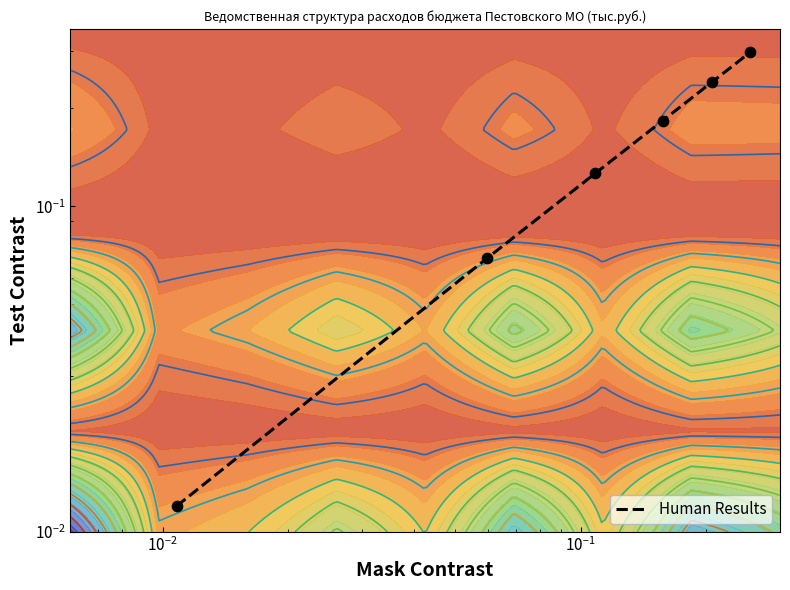

What is the sum of all values?

0.9